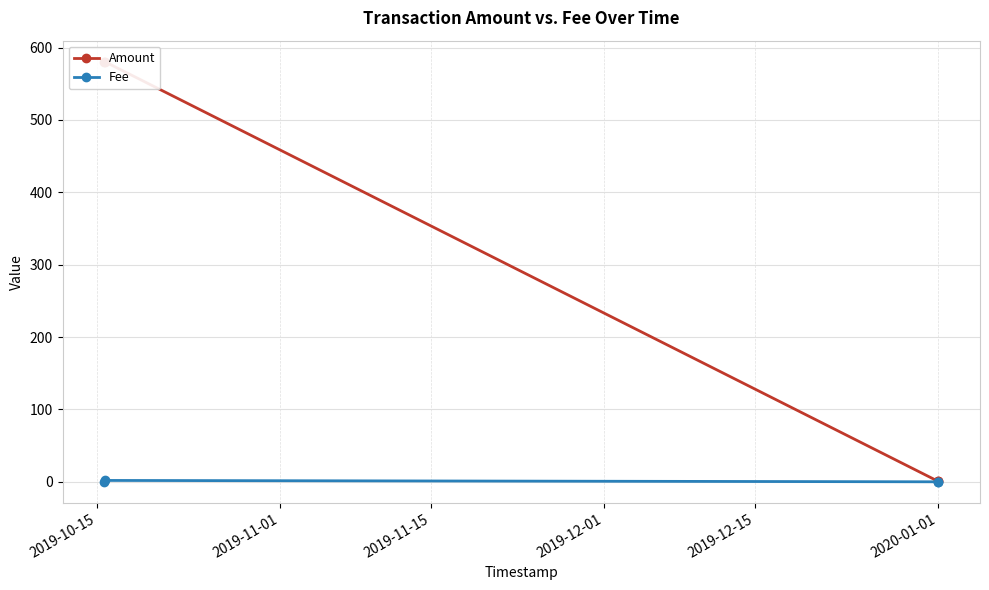

How many interior local peaks does the Fee series have?

1